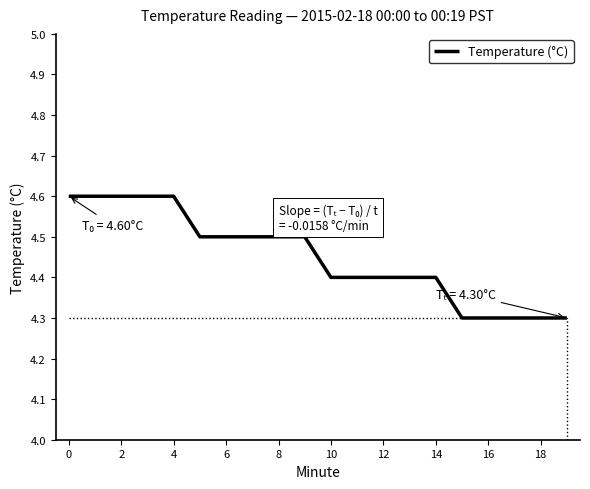

What is the sum of all values?

89.0